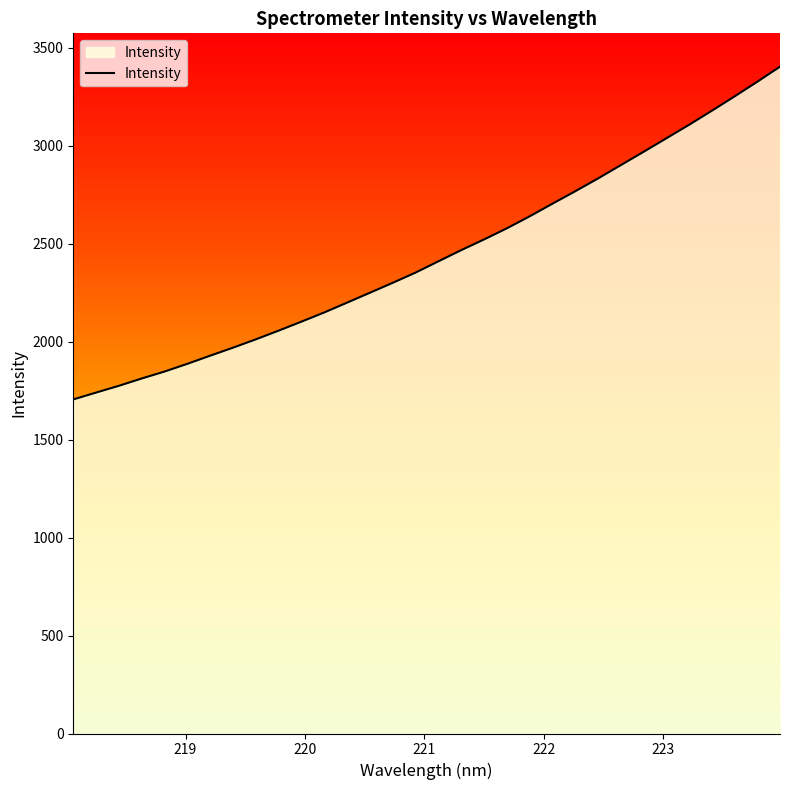

How many values exceed 2410?

16